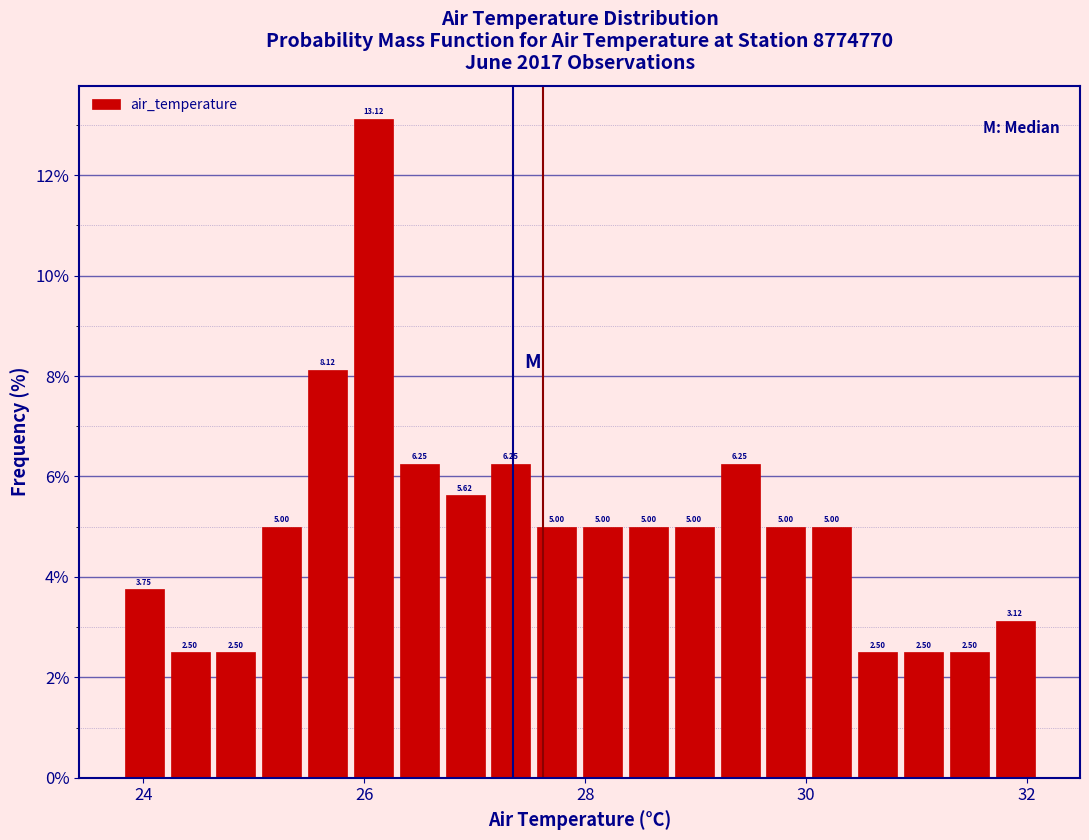

Around what value on the x-axis is the tallest bar? Give the approximate position of its centre, as read against the axis.

26.0